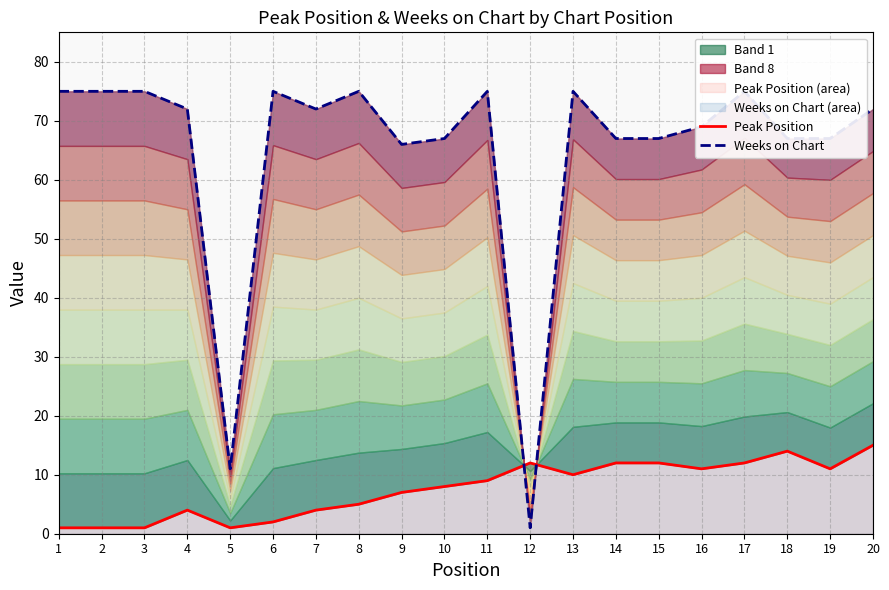

Reading left to right, list all the values displayed in this chart.

Peak Position: 1=1	2=1	3=1	4=4	5=1	6=2	7=4	8=5	9=7	10=8	11=9	12=12	13=10	14=12	15=12	16=11	17=12	18=14	19=11	20=15
Weeks on Chart: 1=75	2=75	3=75	4=72	5=11	6=75	7=72	8=75	9=66	10=67	11=75	12=1	13=75	14=67	15=67	16=69	17=75	18=67	19=67	20=72